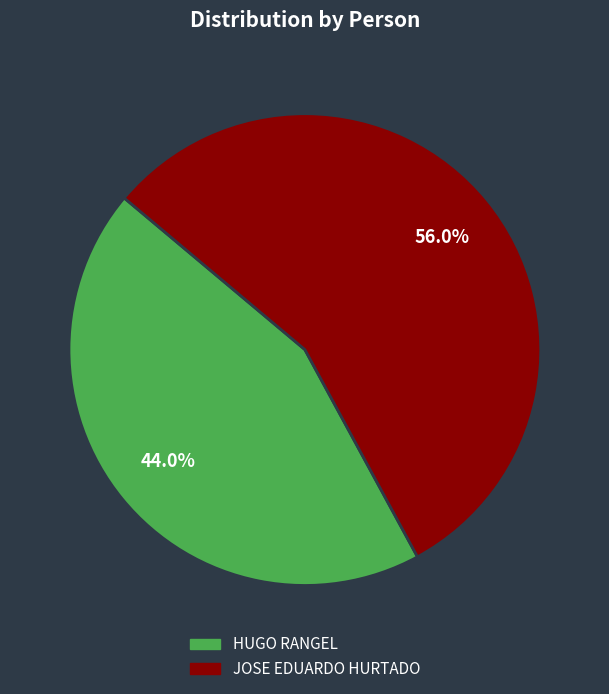

To the nearest percent, what is the difference between the JOSE EDUARDO HURTADO and HUGO RANGEL slice percentages?

12%